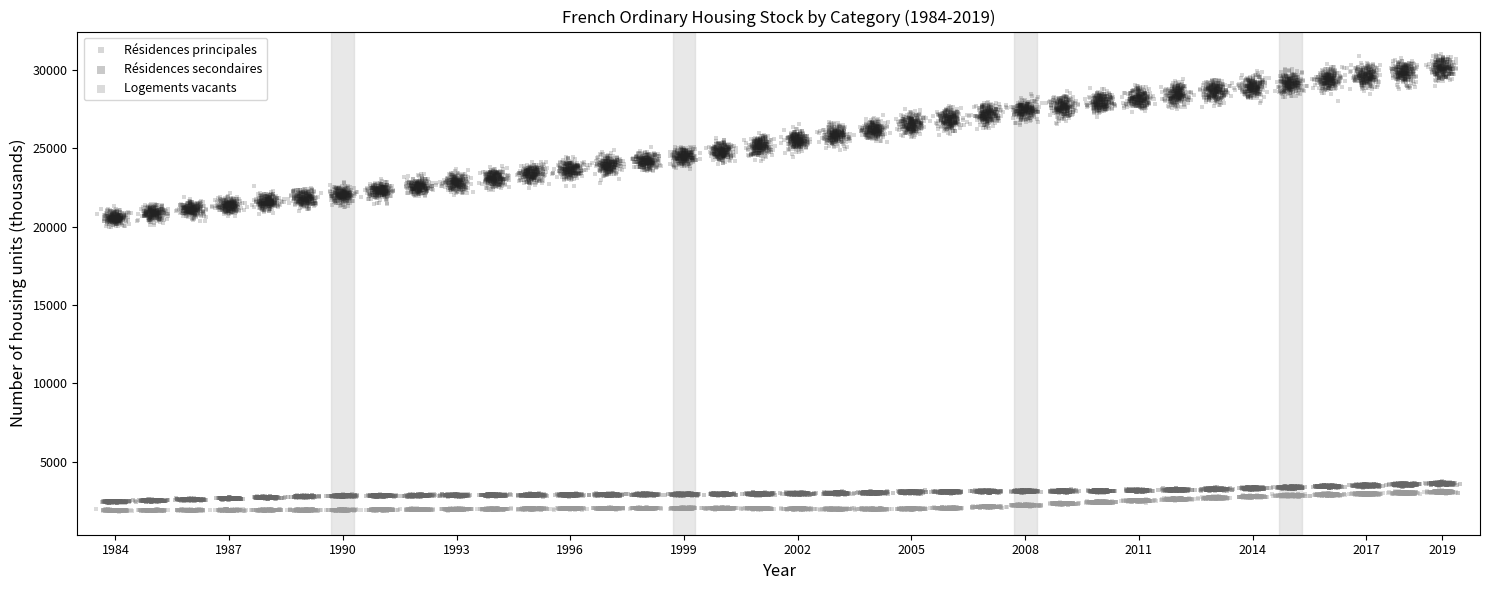

Which series has the largest Y range (max minus min)?

Résidences principales